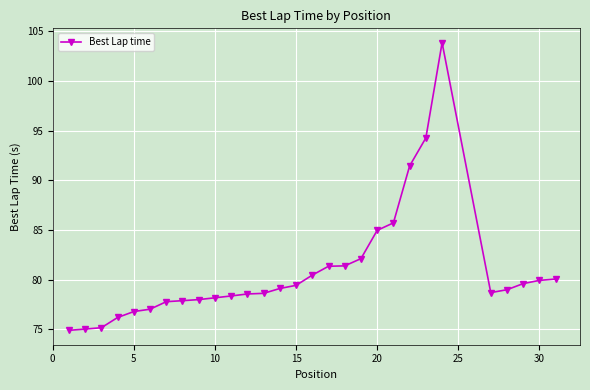

What is the minimum value shown in the chart?

74.9